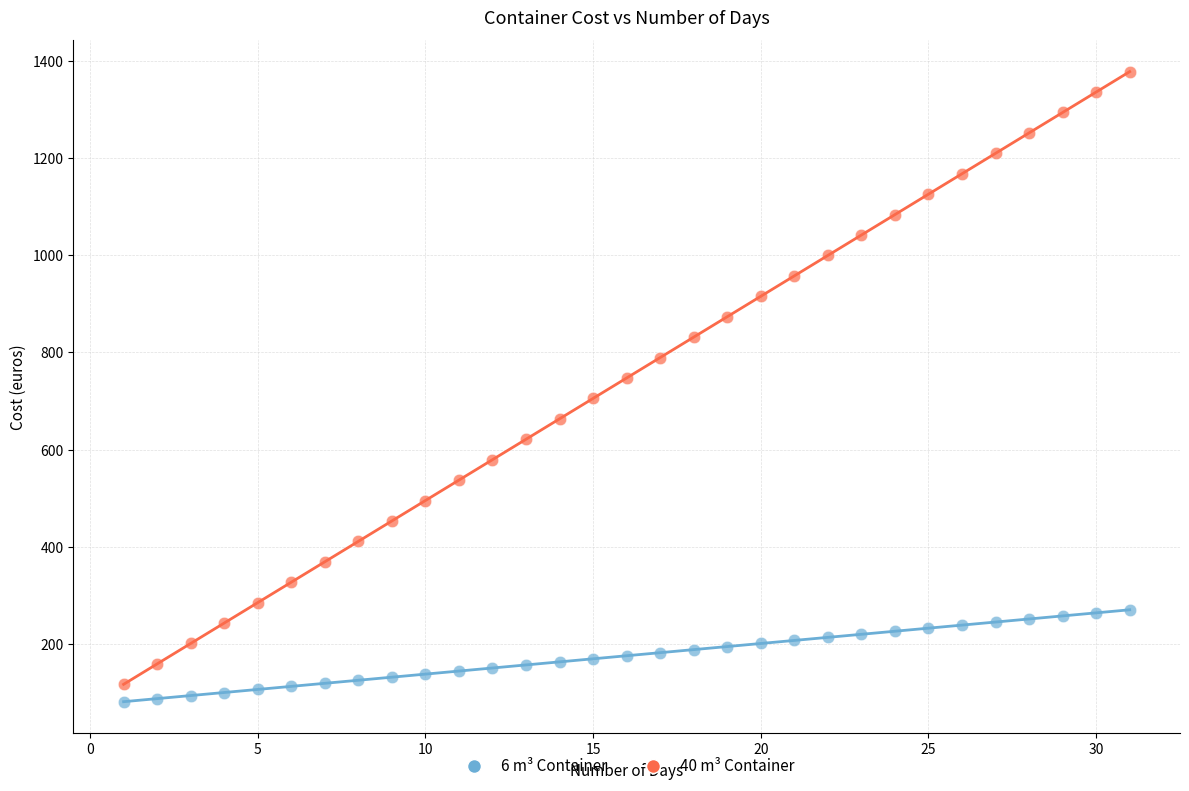

Which series has the largest Y range (max minus min)?

40 m³ Container